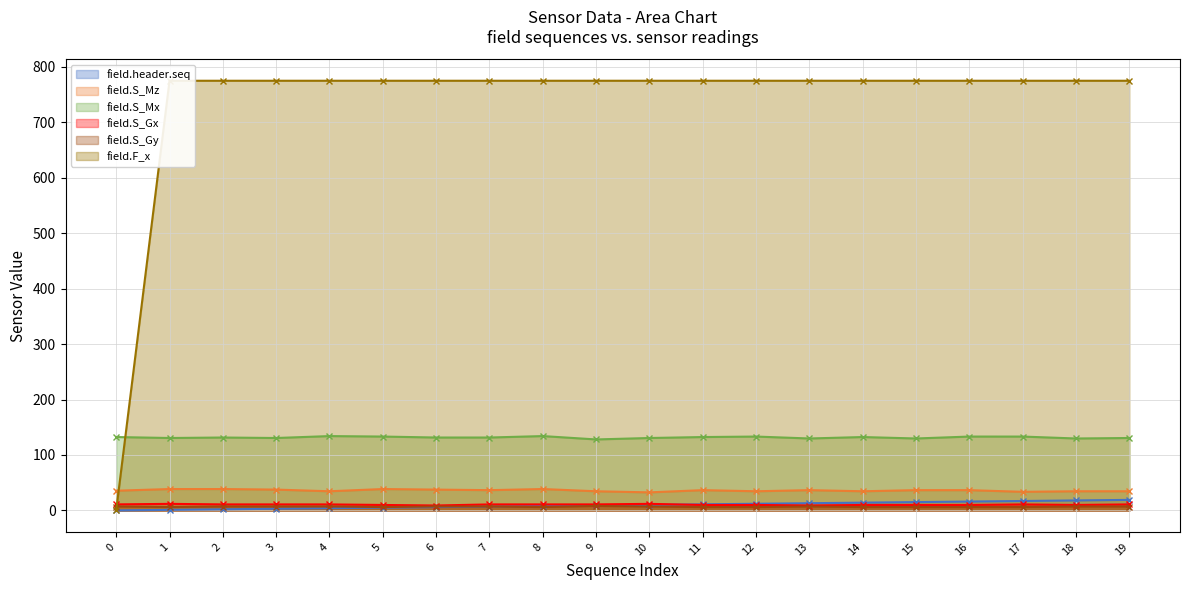

Rank the series at 5 from lowest to highest value.

field.header.seq, field.S_Gy, field.S_Gx, field.S_Mz, field.S_Mx, field.F_x